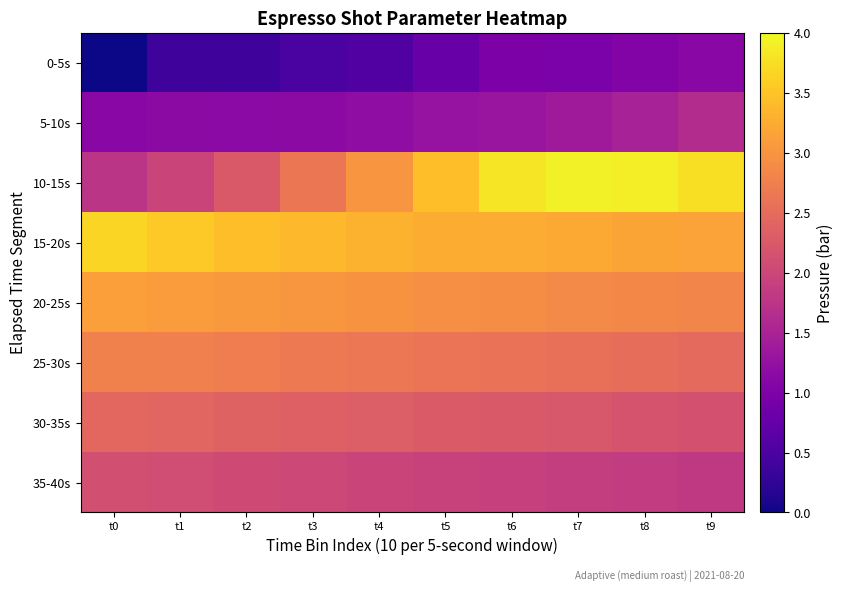

What is the greatest value displayed?

3.9